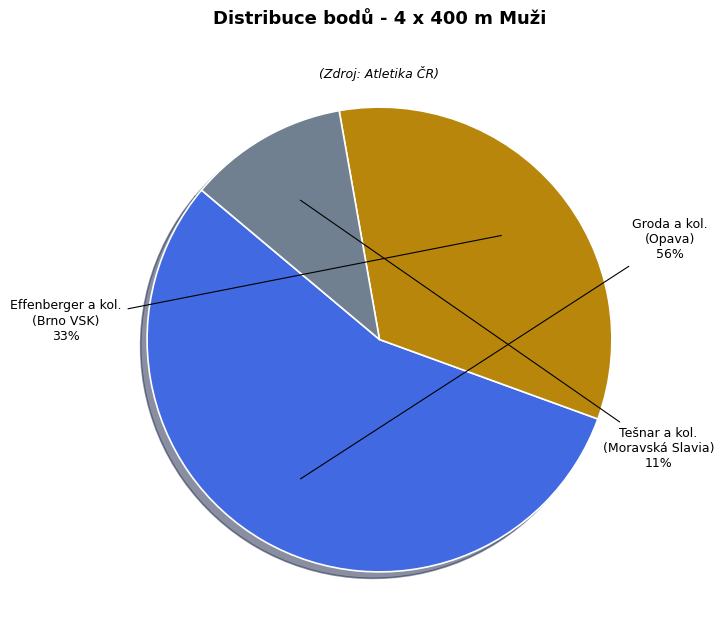

To the nearest percent, what is the average slice percentage?

33%